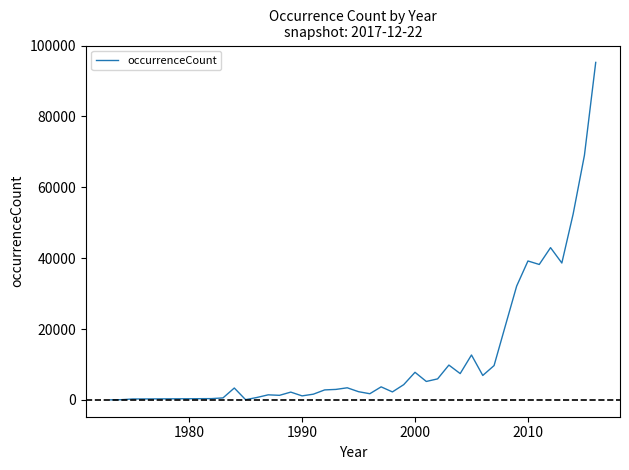

What is the smallest value displayed?

2